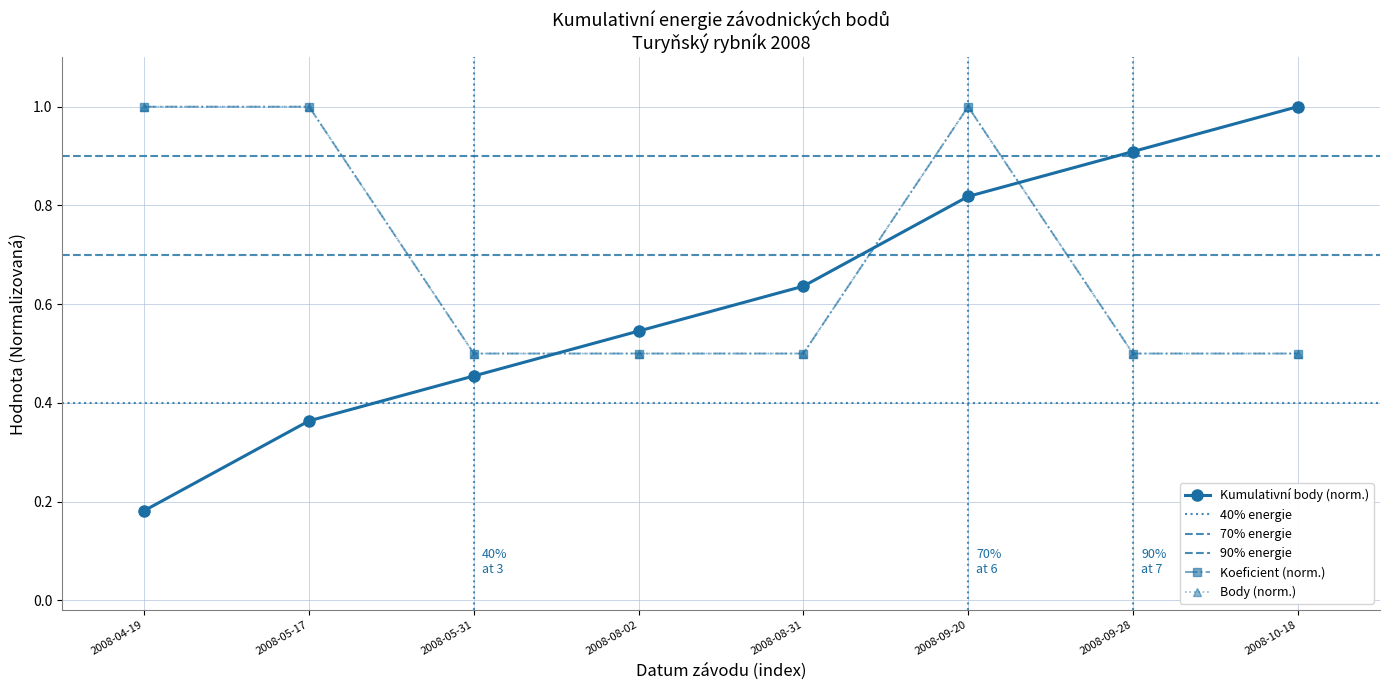

What is the value of the Body point at the 4th from the left?

0.5